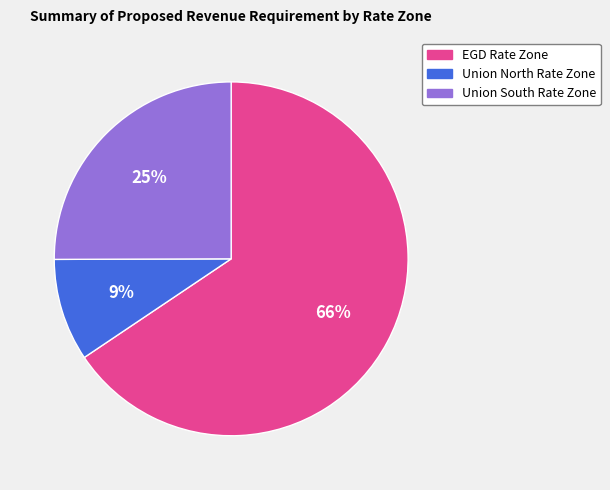

To the nearest percent, what portion does EGD Rate Zone represent?

66%